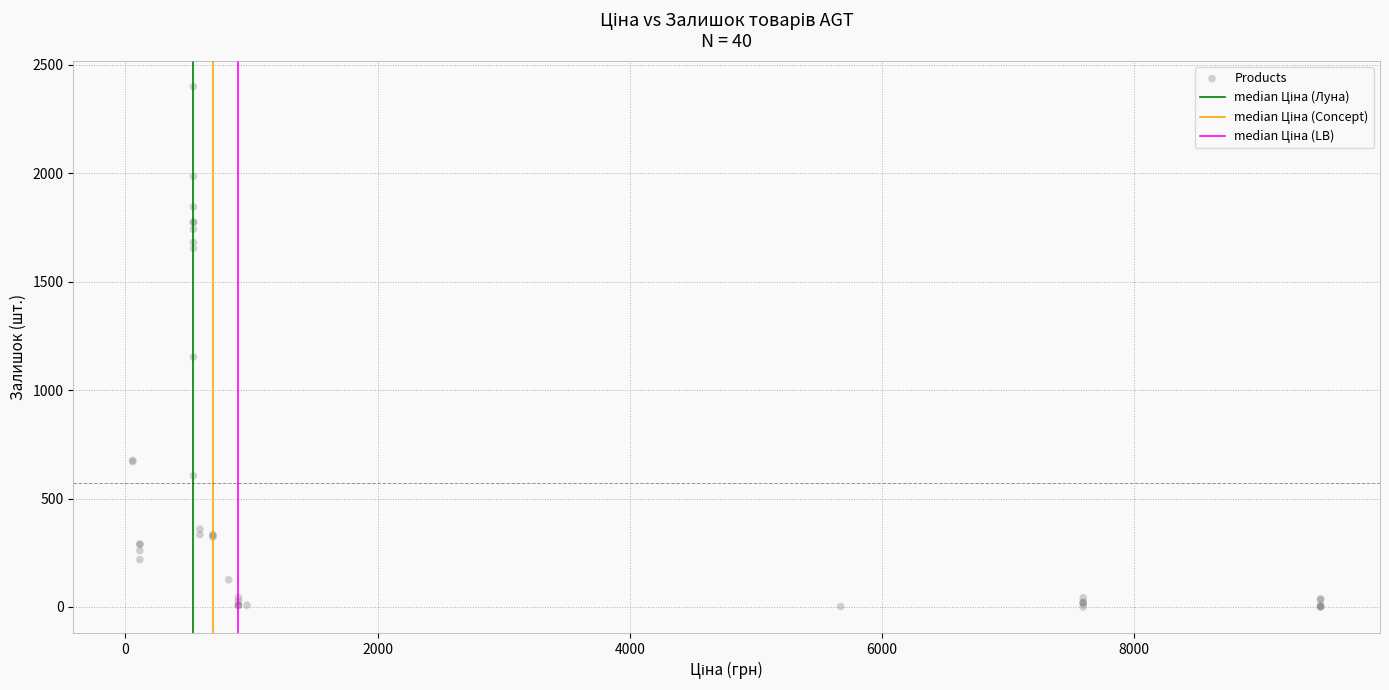

What Y value in the scatter plot is closest to 1200?

1153